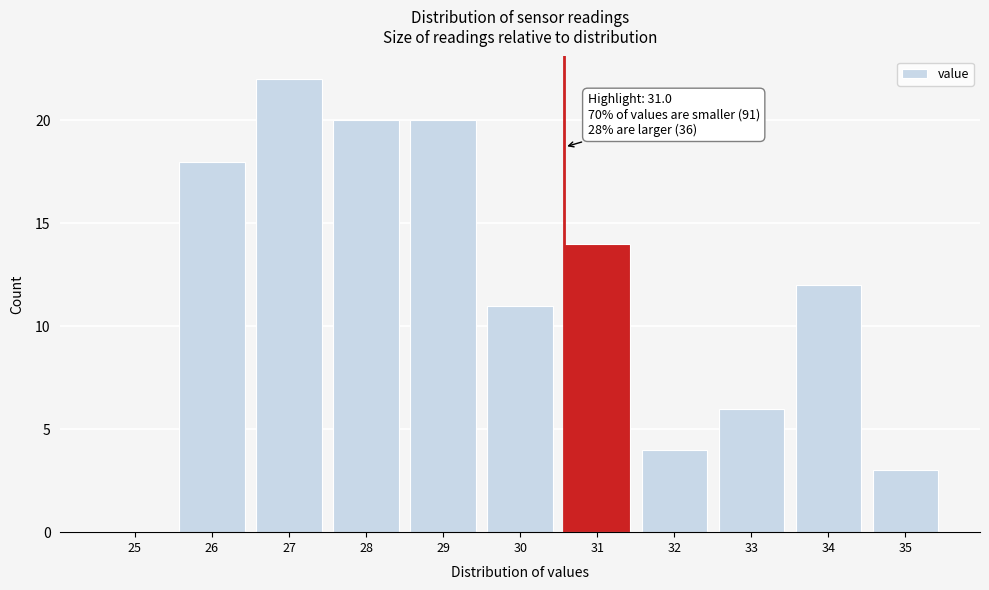

Reading left to right, transcribe all the data shown in this chart.

25=0	26=18	27=22	28=20	29=20	30=11	31=14	32=4	33=6	34=12	35=3